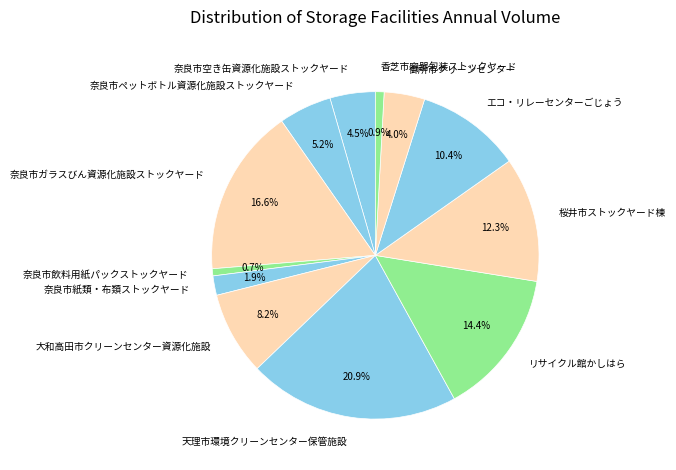

Does any single category account for the majority?

No